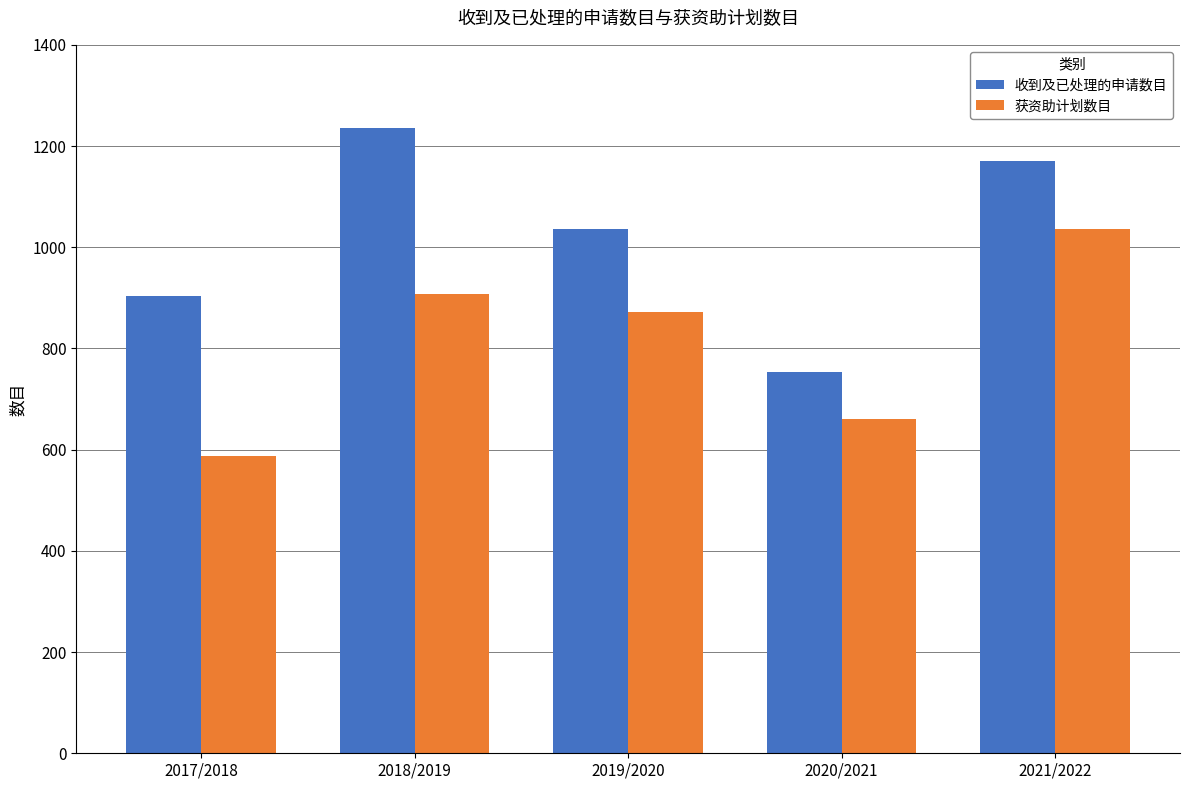

Does the chart contain any negative values?

No